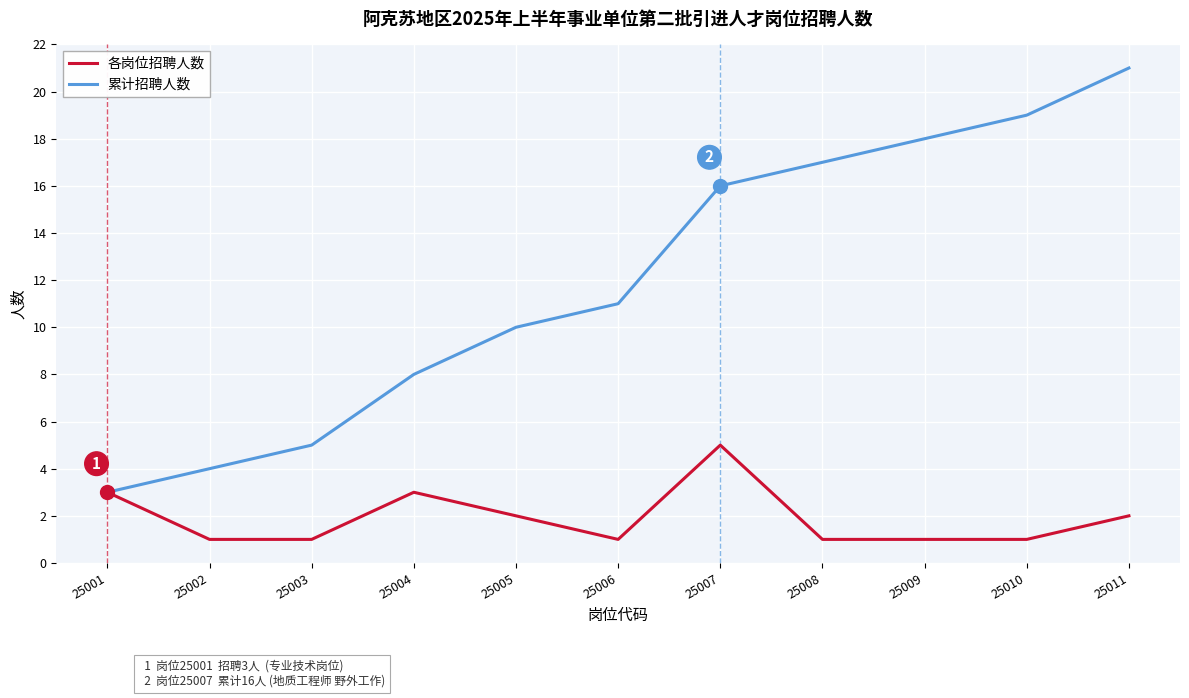

What is the average value of the 累计招聘人数 series?

12